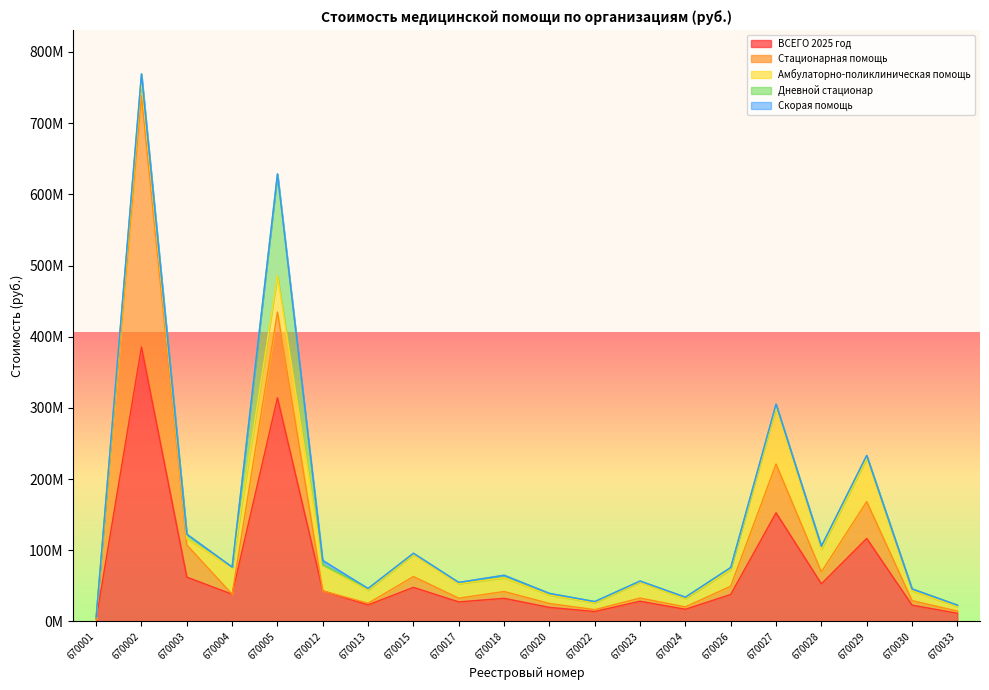

Between 670018 and 670005, which is larger?

670005